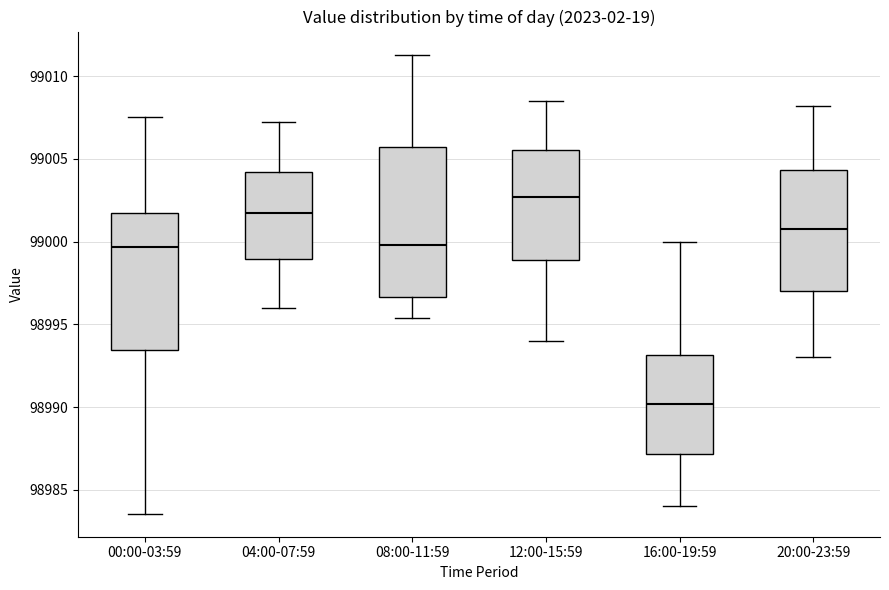

Comparing the boxes themselves (not the whiskers), which one is the tallest?

08:00-11:59